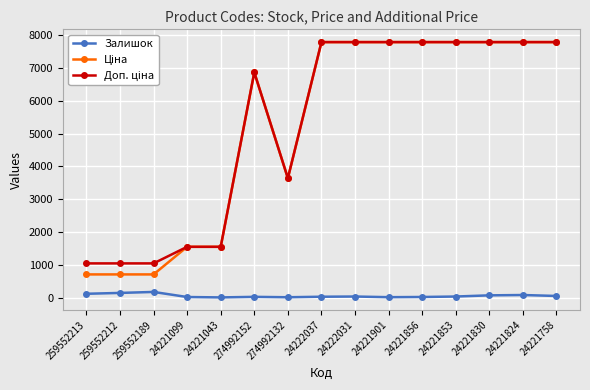

True or false: Залишок has more than 0 interior local peaks.

True